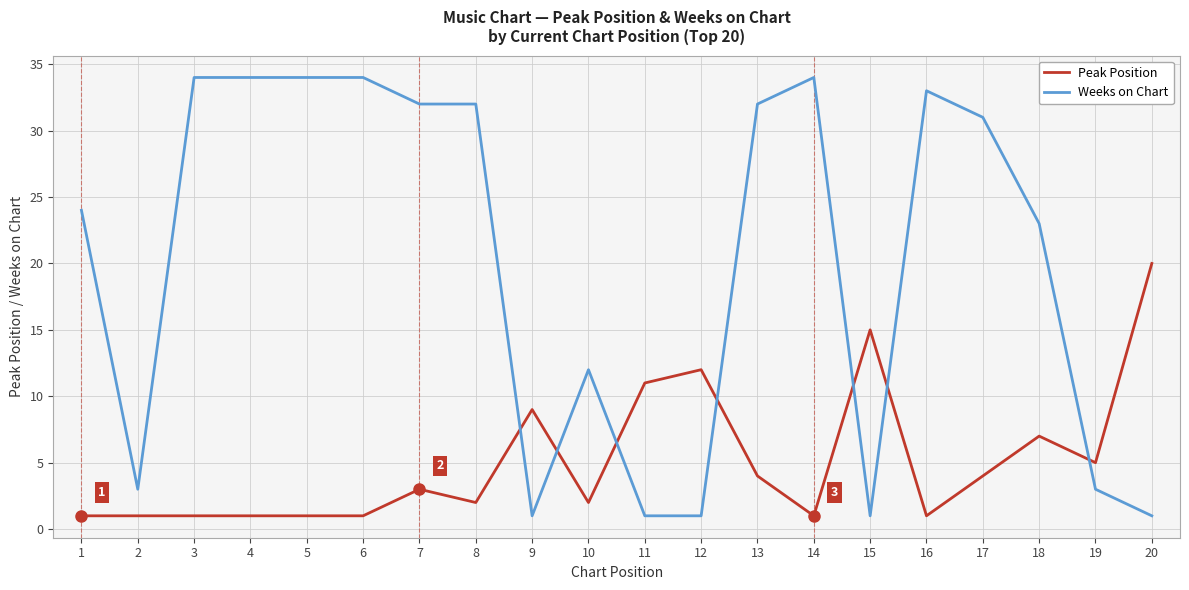

Is this an area chart (filled region under the line)?

No